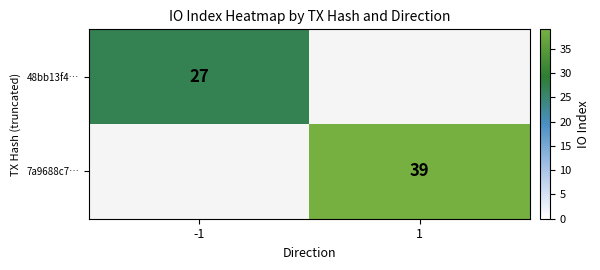

The value of 7a9688c7… at 1 is 39. True or false?

True